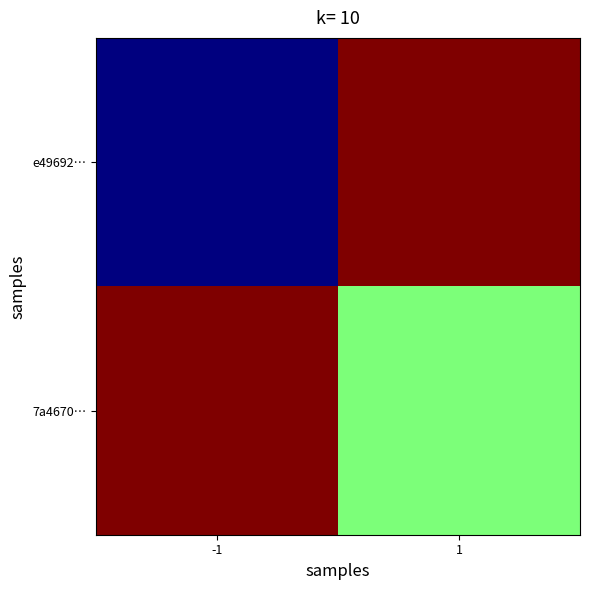

Between 1 and -1, which is larger?

1